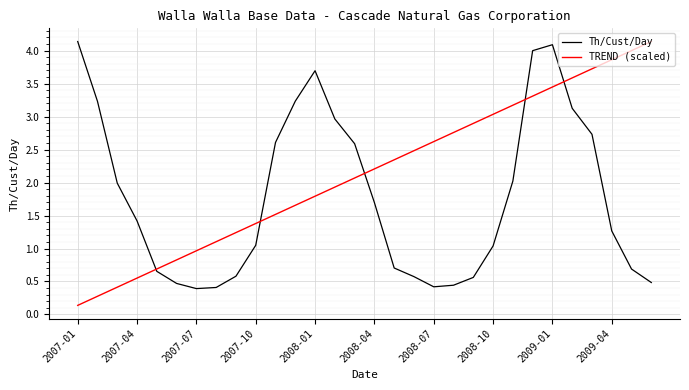

Rank the series by their average value, from highest to lowest.

TREND (scaled), Th/Cust/Day